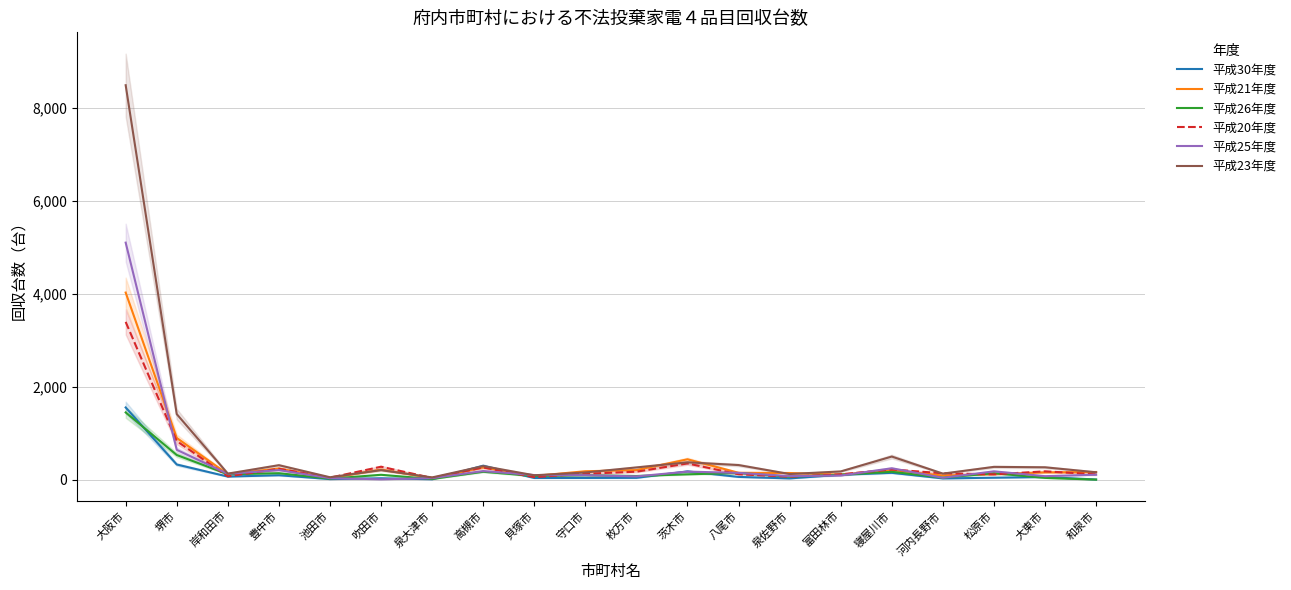

What are all the series names shown in the legend?

平成30年度, 平成21年度, 平成26年度, 平成20年度, 平成25年度, 平成23年度